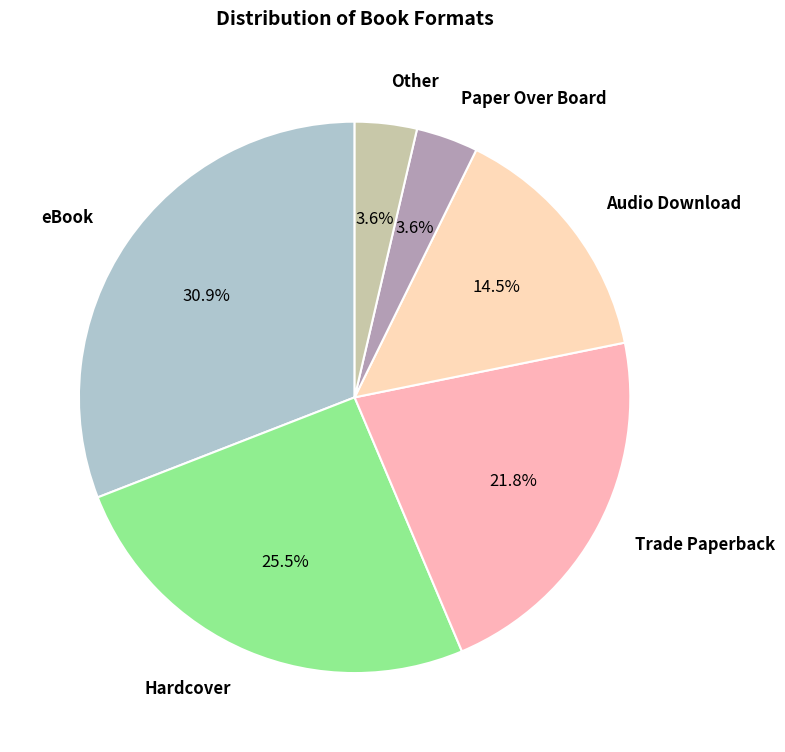

How many segments does this pie chart have?

6